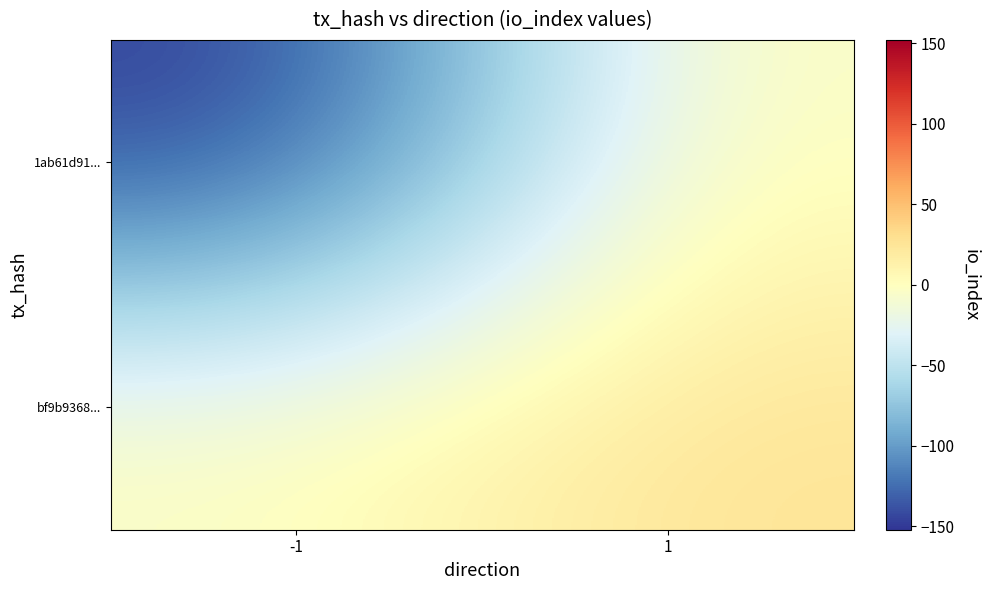

Which series has the largest total across all categories?

bf9b9368...